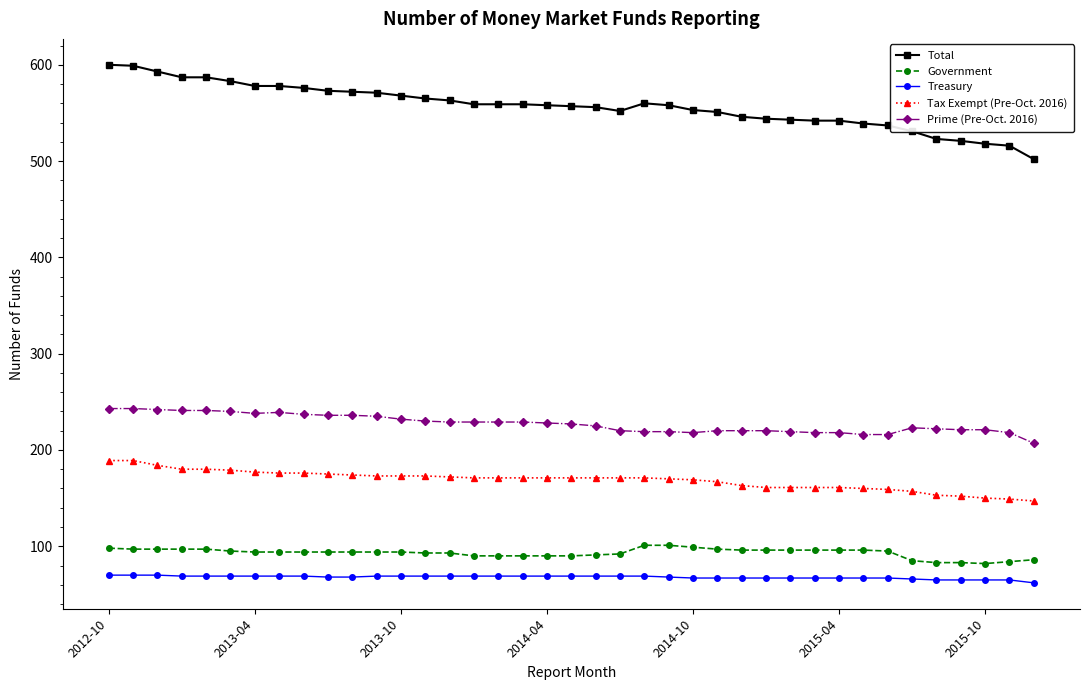

Which series has the largest total across all categories?

Total